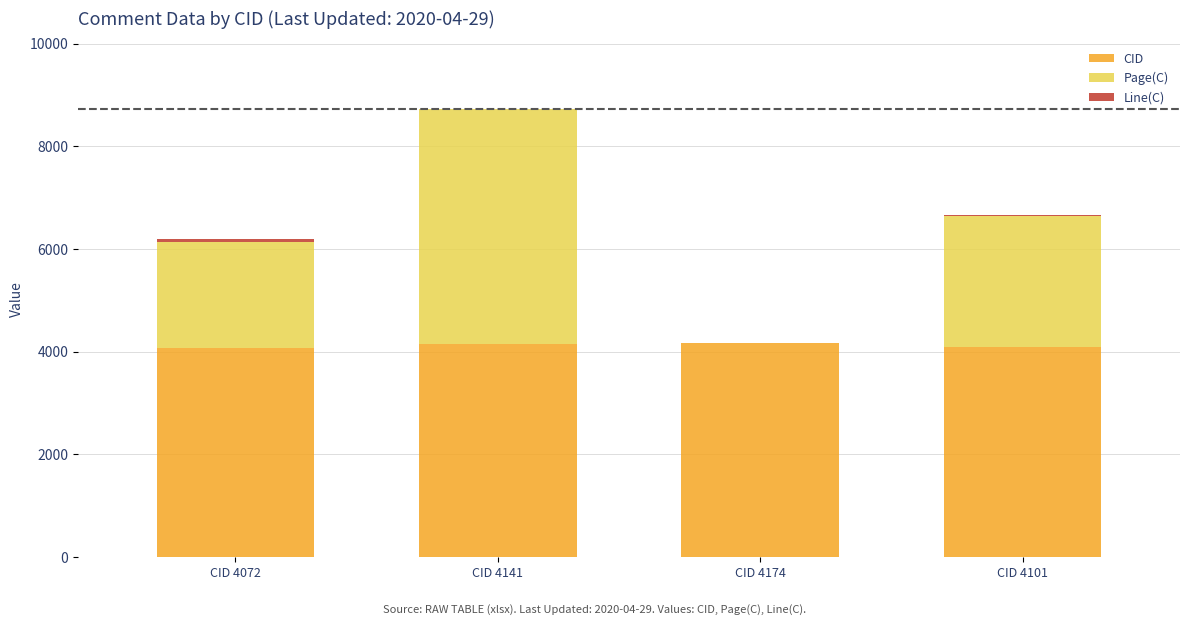

Which series changed the most between CID 4174 and CID 4101?

Page(C)